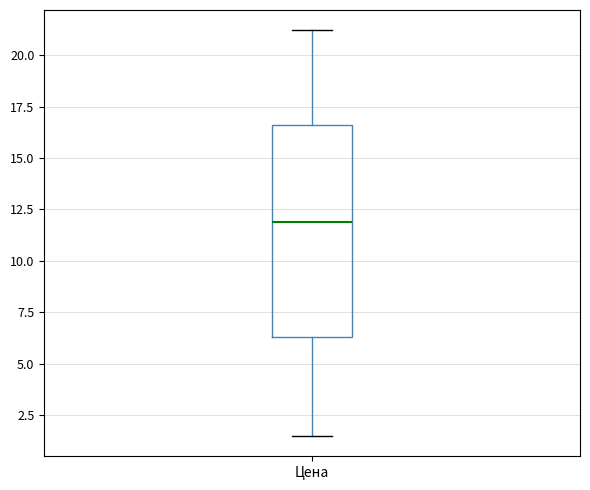

Transcribe this box plot: give where the median line is, the range the box spans, and where the two whiskers end, as read against the y-axis. The values are not printed on the chart, so give them approximately, as read against the axis.

median 12.0, box 6.5 to 16.5, whiskers 1.5 to 21.0